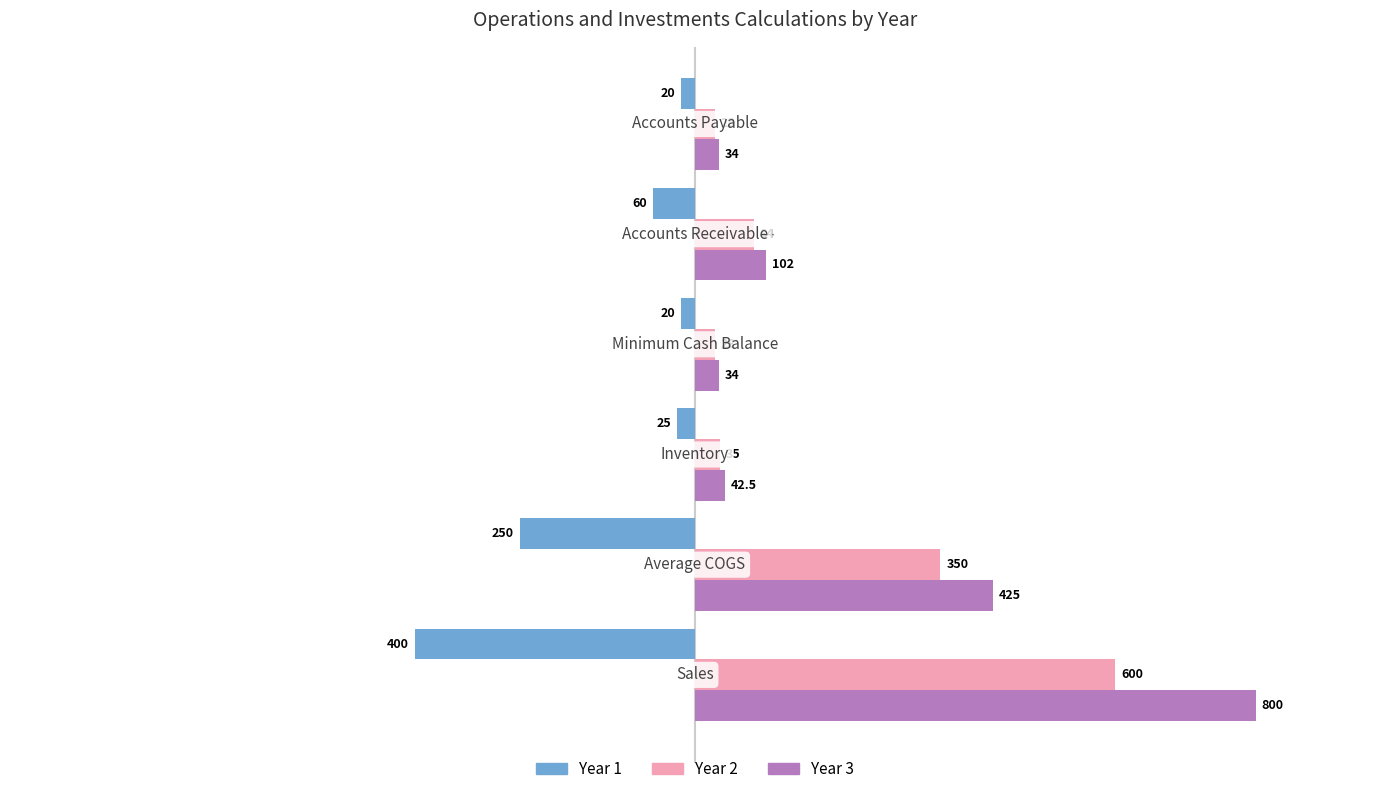

What are all the series names shown in the legend?

Year 1, Year 2, Year 3